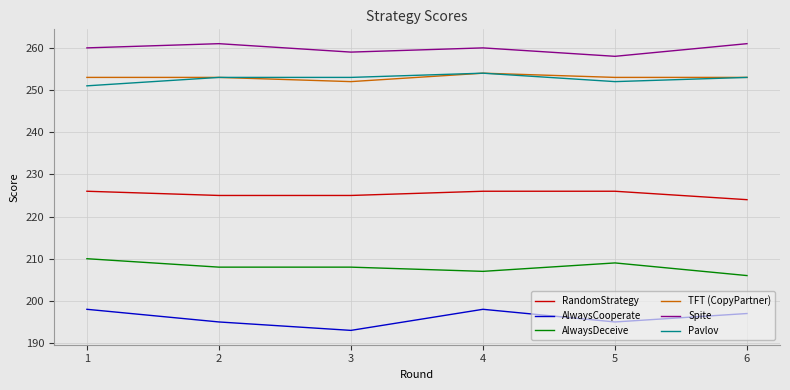

What is the lowest value of the AlwaysDeceive series?

206